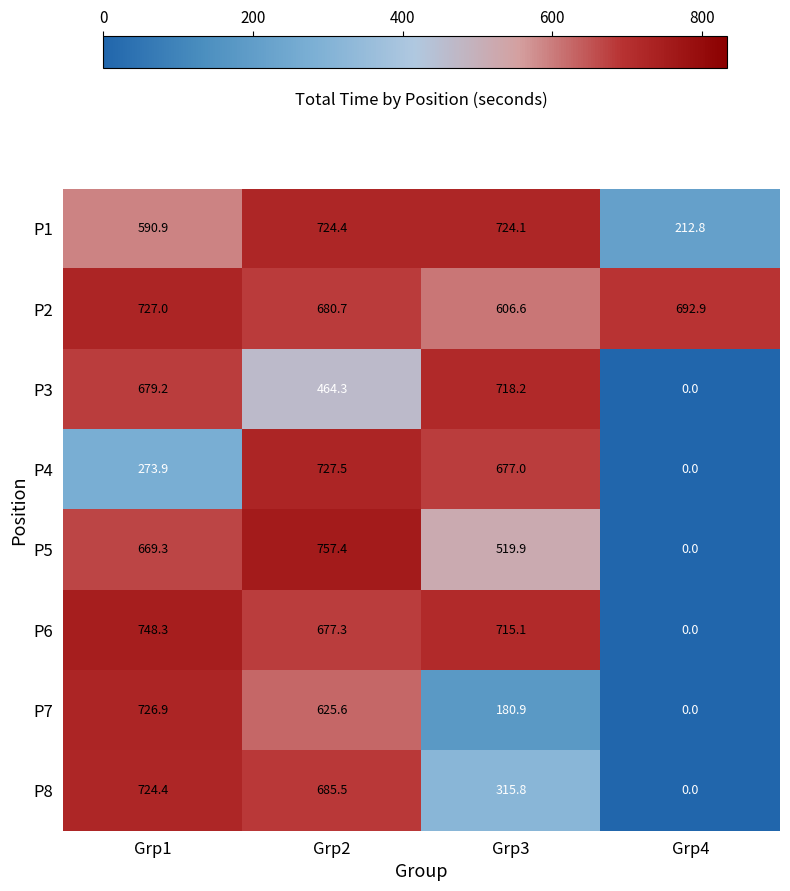

Read the P1 value at Grp4.

212.8